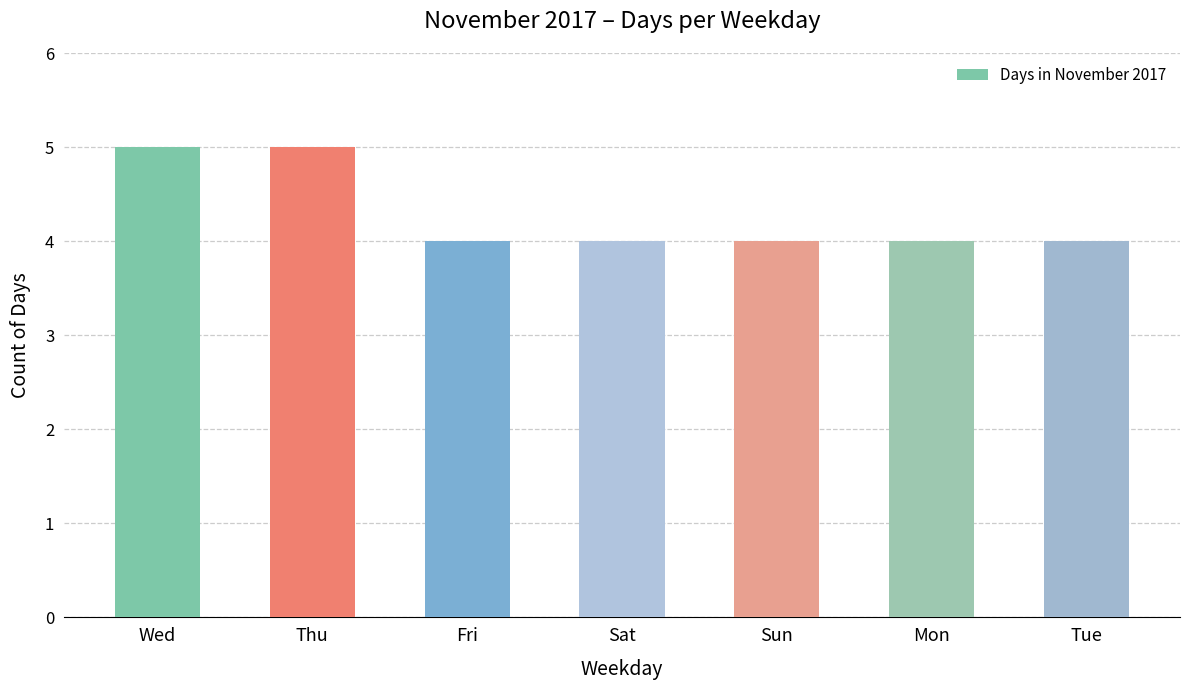

Approximately how many times larger is the value at Mon compared to Sat?

1.0